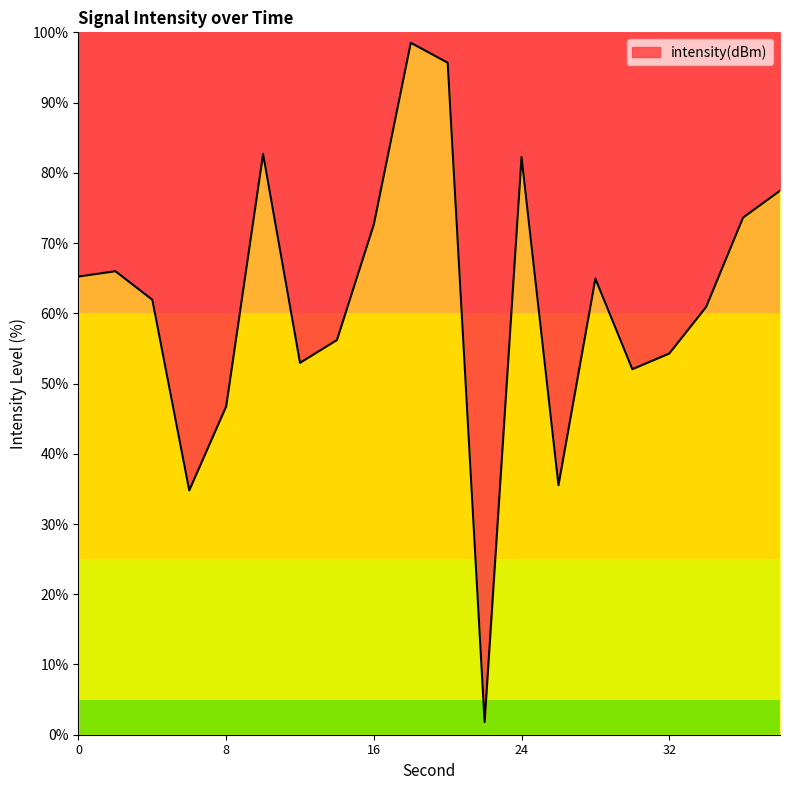

What is the average value?

61.8